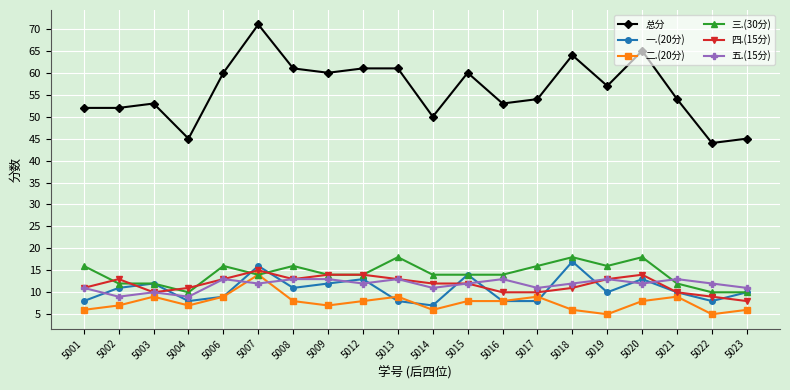

What is the difference between the maximum and minimum values in the 五.(15分) series?

4